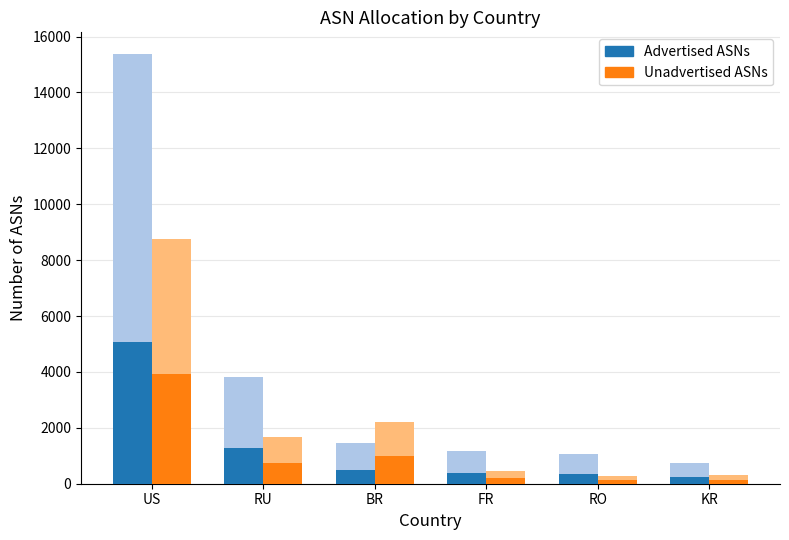

Which category has the highest value in the Unadvertised ASNs series?

US